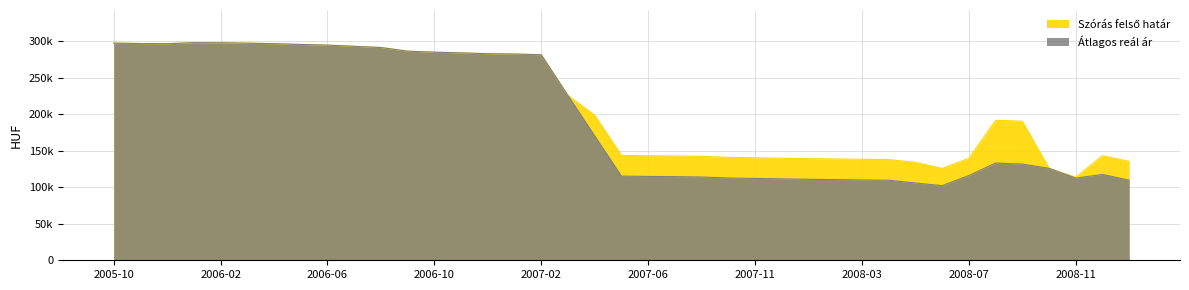

The Átlagos reál ár series shows 110972 at 2008-01. True or false?

True